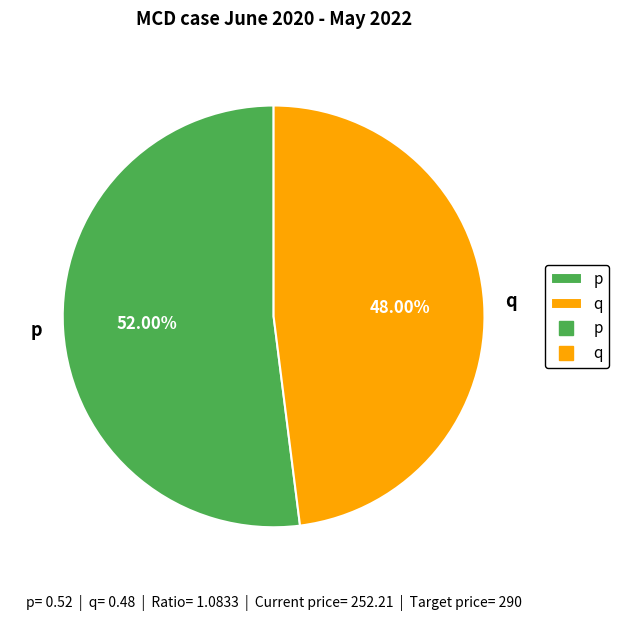

True or false: p accounts for 52% of the total.

True